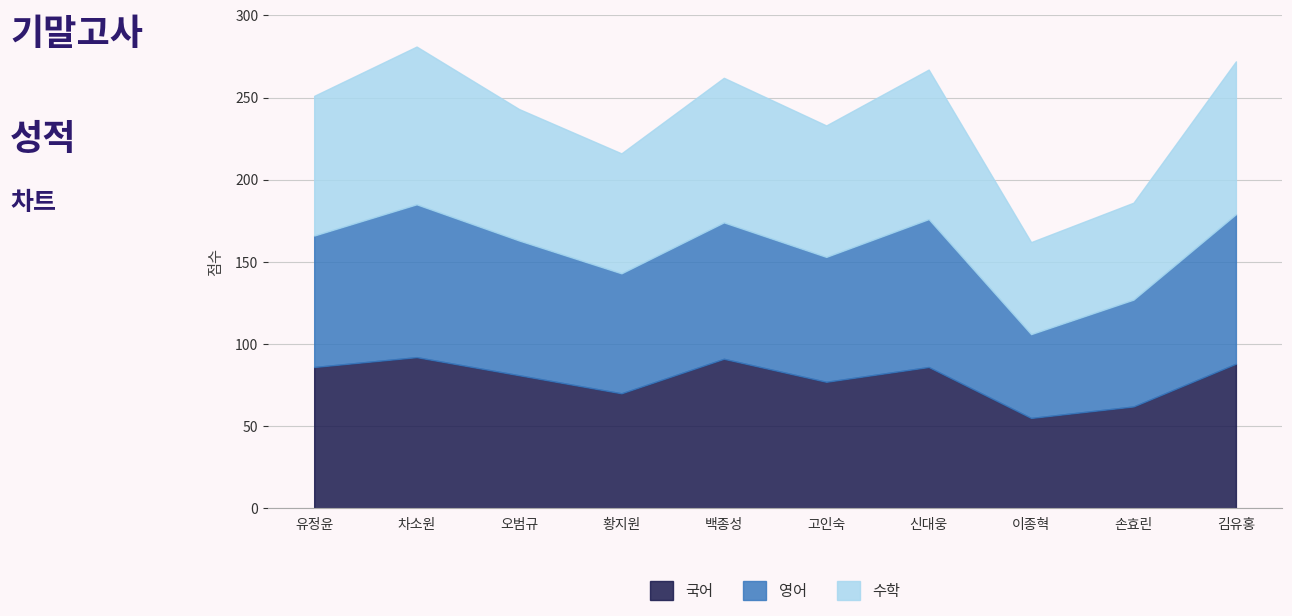

What is the total value across all series at 이종혁?

162